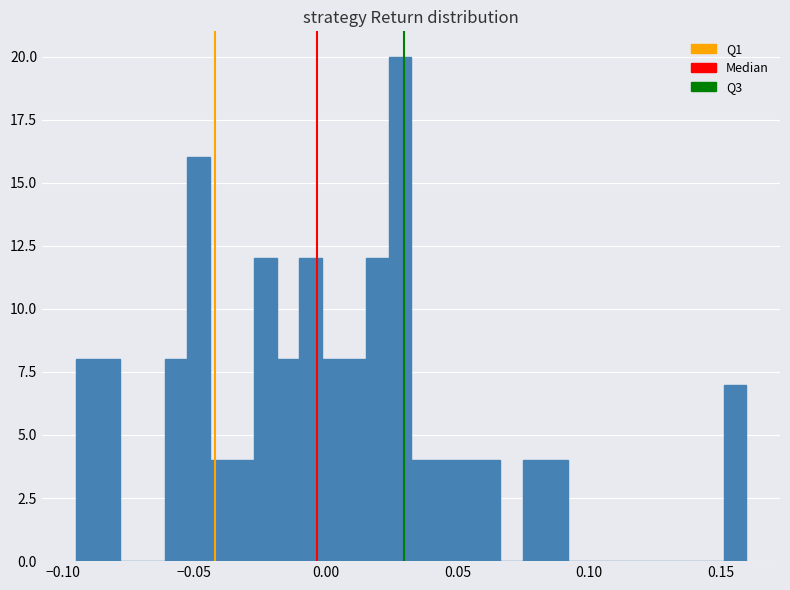

Around what value on the x-axis is the tallest bar? Give the approximate position of its centre, as read against the axis.

0.030